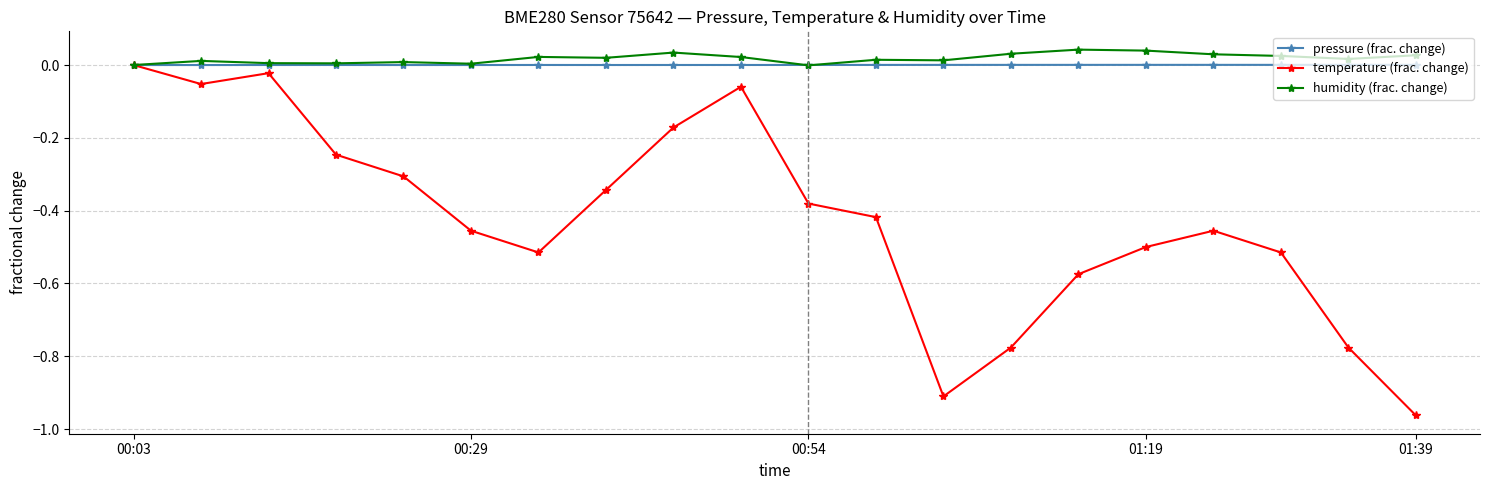

What is the difference between the maximum and minimum values in the temperature (frac. change) series?

1.0